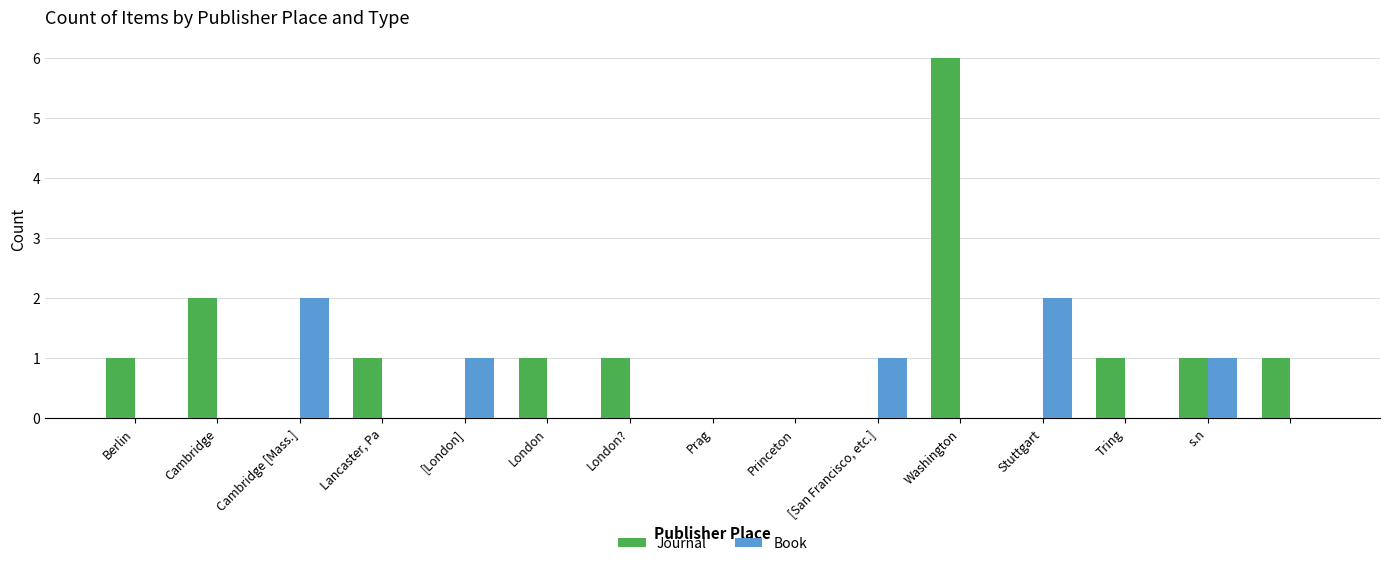

What is the sum of all Book values?

7